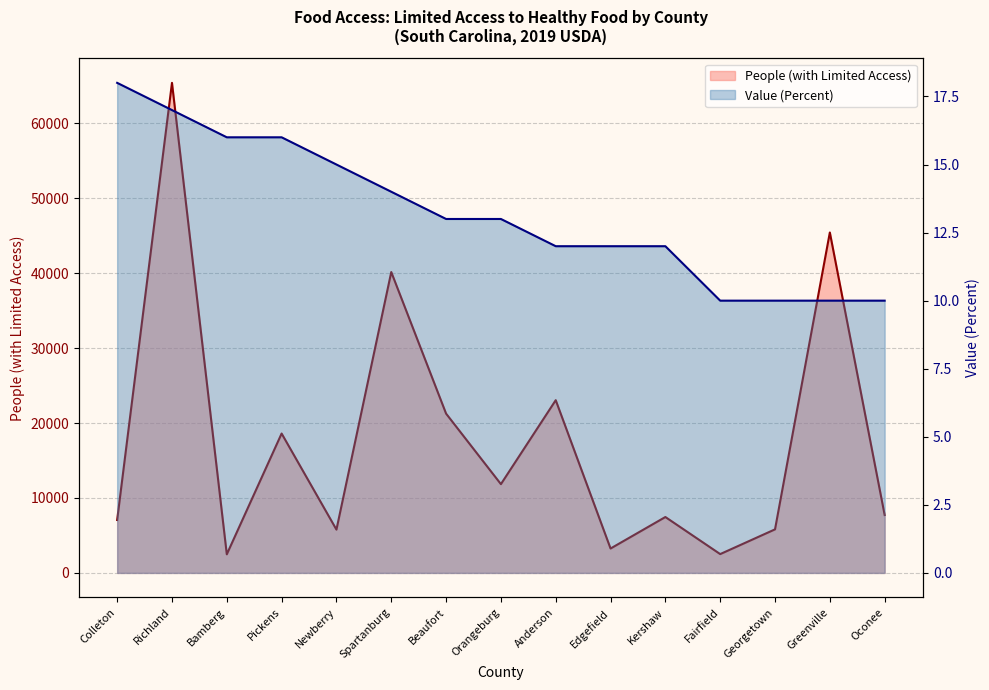

True or false: People (with Limited Access) and Value (Percent) intersect in this chart.

False